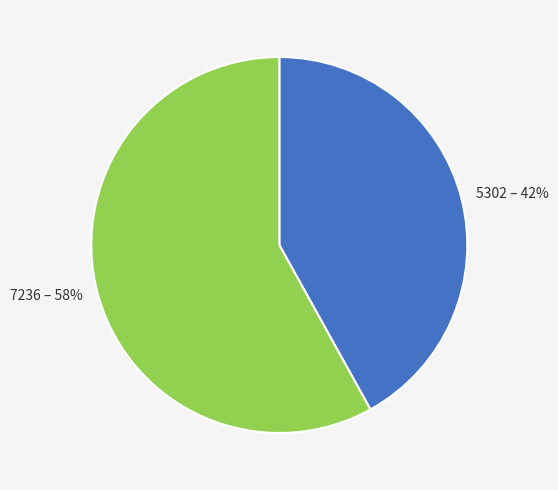

To the nearest percent, what percentage of the pie is 7236?

58%